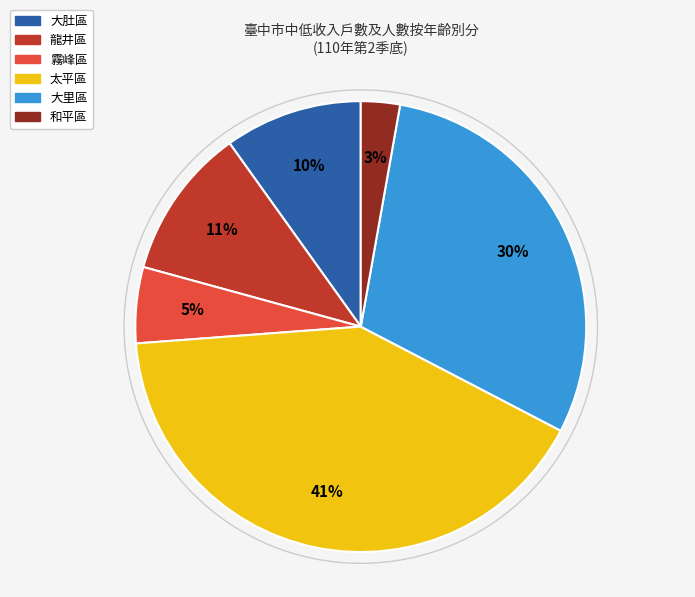

Is 大肚區 the majority of the pie?

No